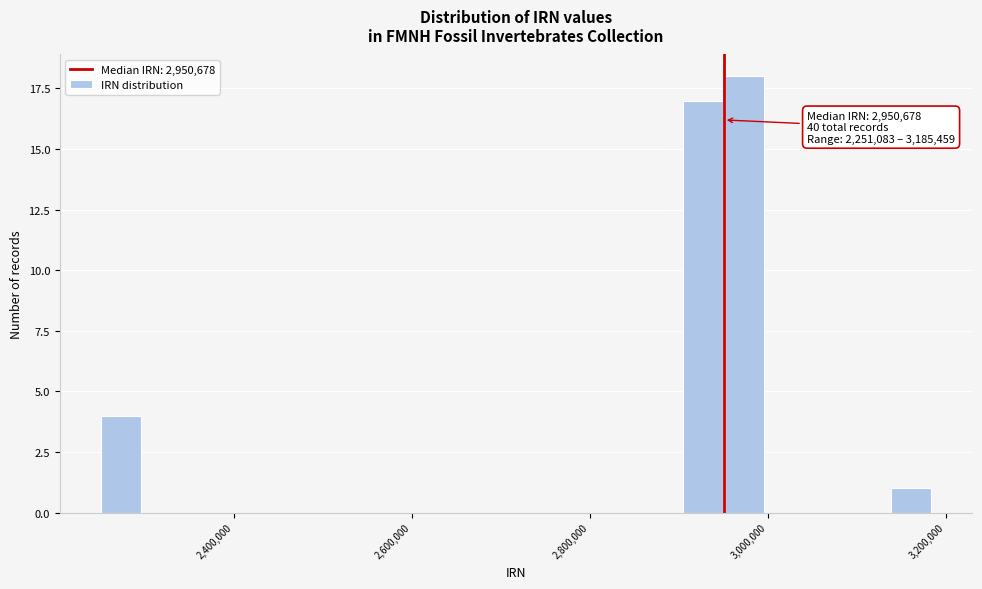

Read against the x-axis, roughly where is the centre of the tallest bar?

2980000